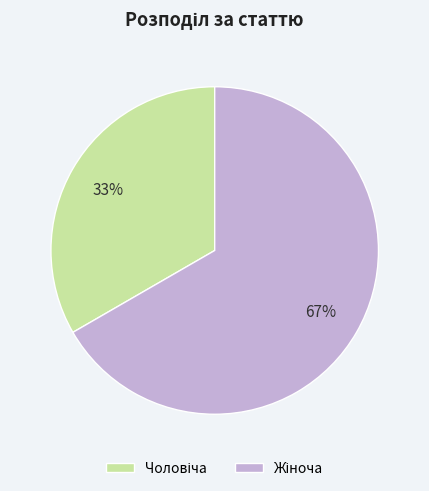

Is there any slice that represents more than half of the pie?

Yes